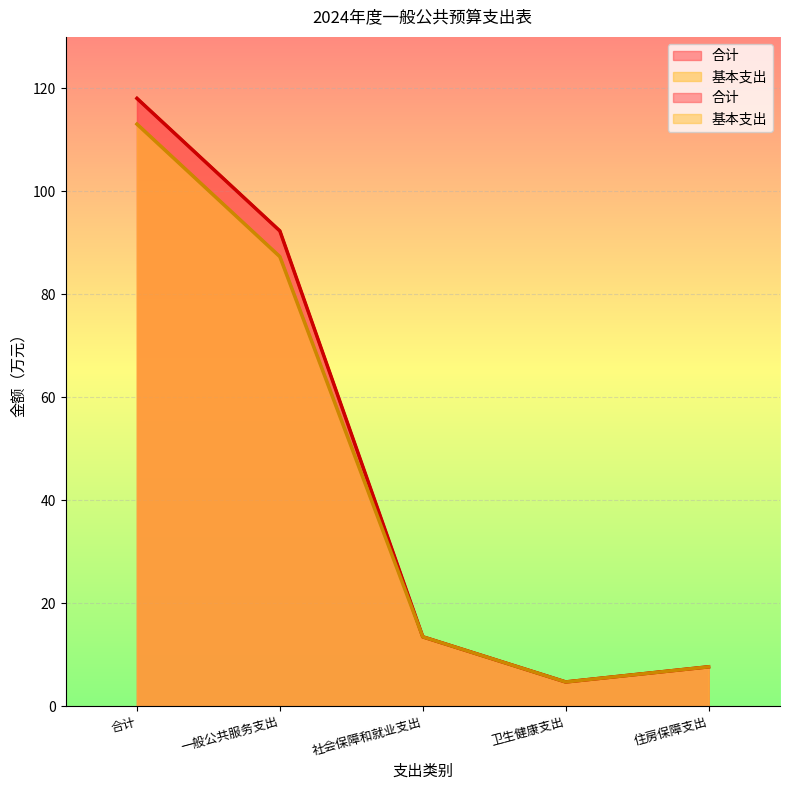

Which series has the widest spread of values?

合计